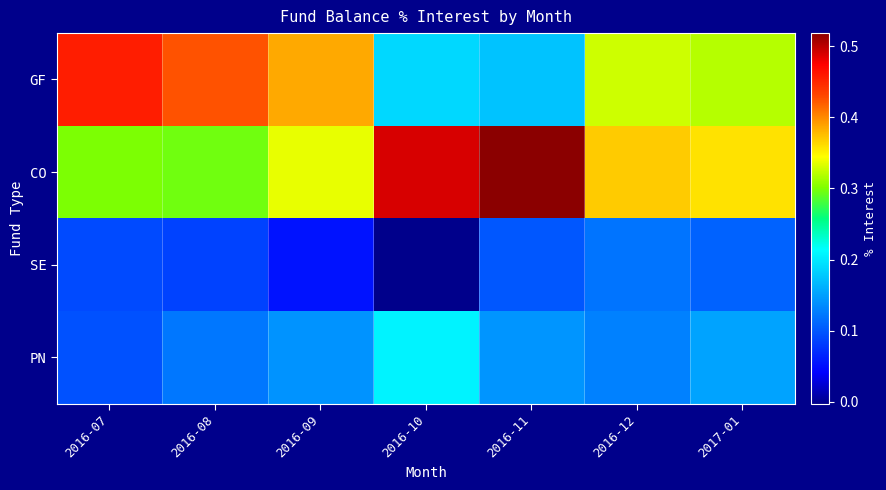

What is the difference between the highest and lowest values at 2016-07?

0.4